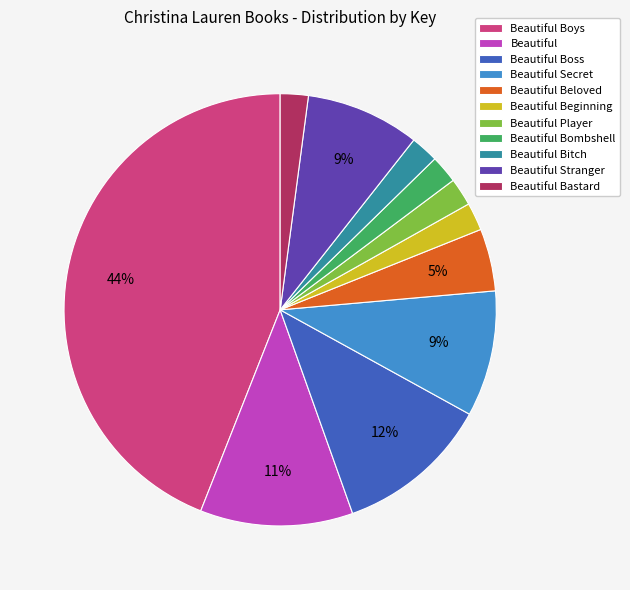

Combined, do Beautiful Beginning and Beautiful Secret account for over 50%?

No